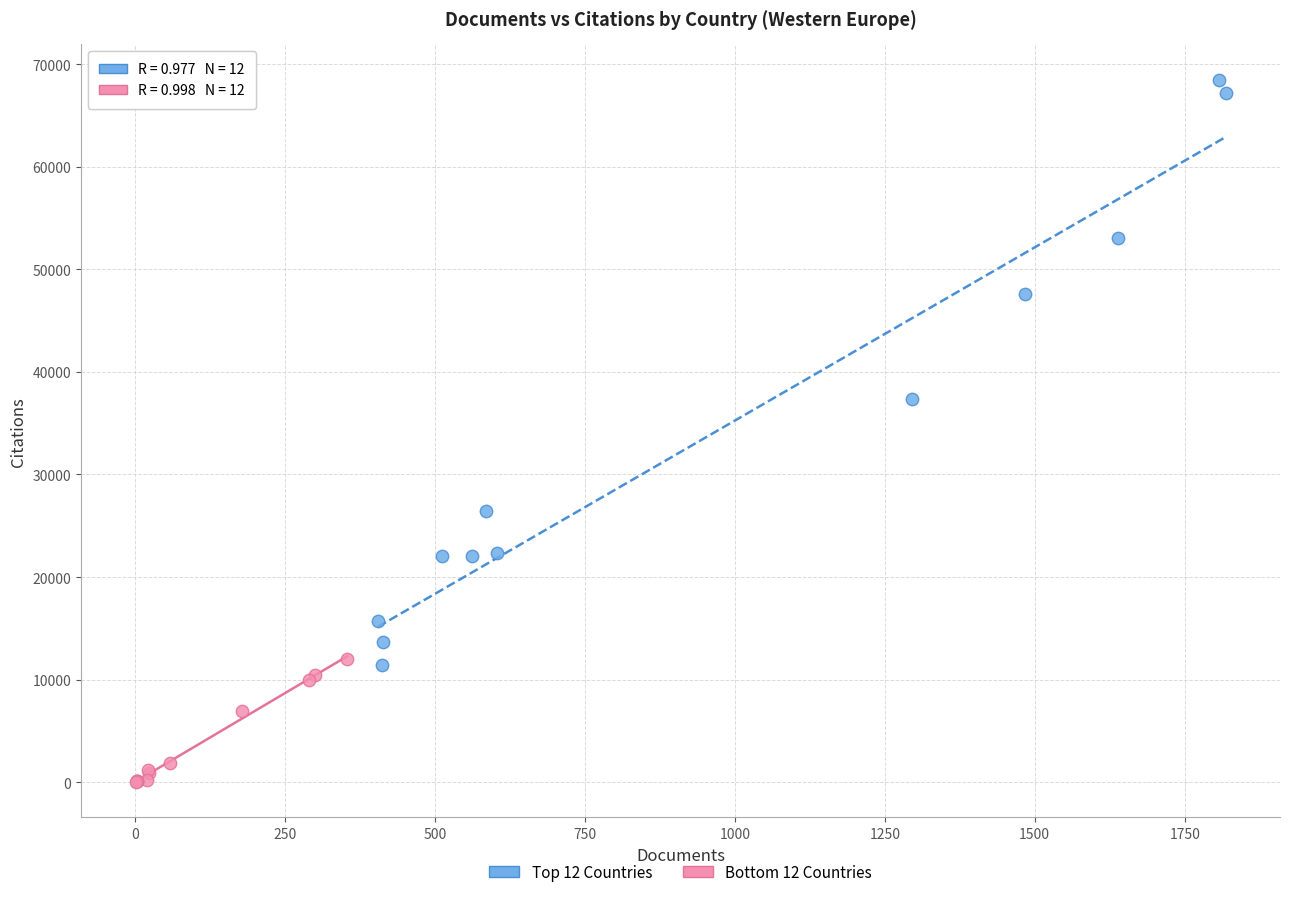

Which series contains the highest Y value?

Top 12 Countries